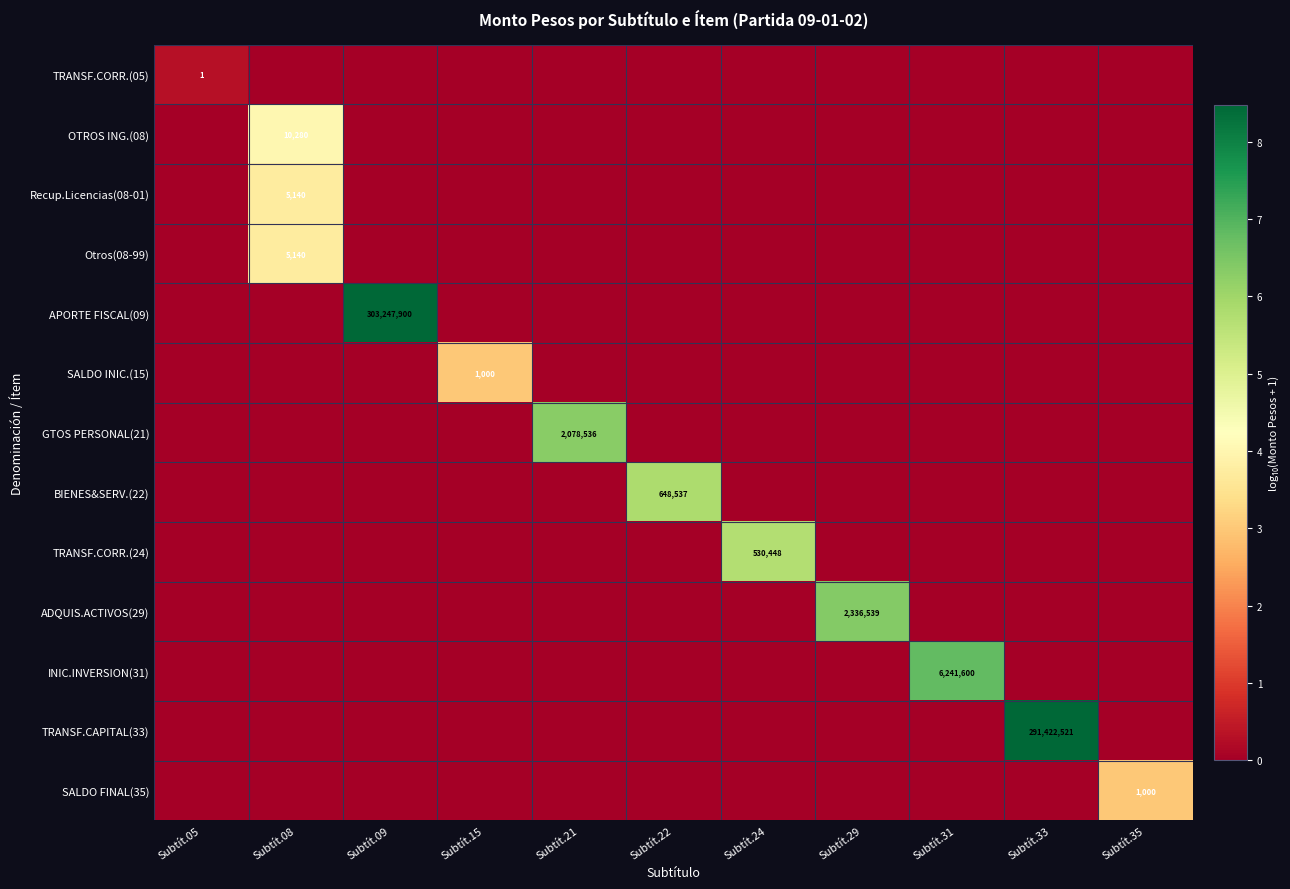

Count the BIENES&SERV.(22) values in the range 0 to 1.

10